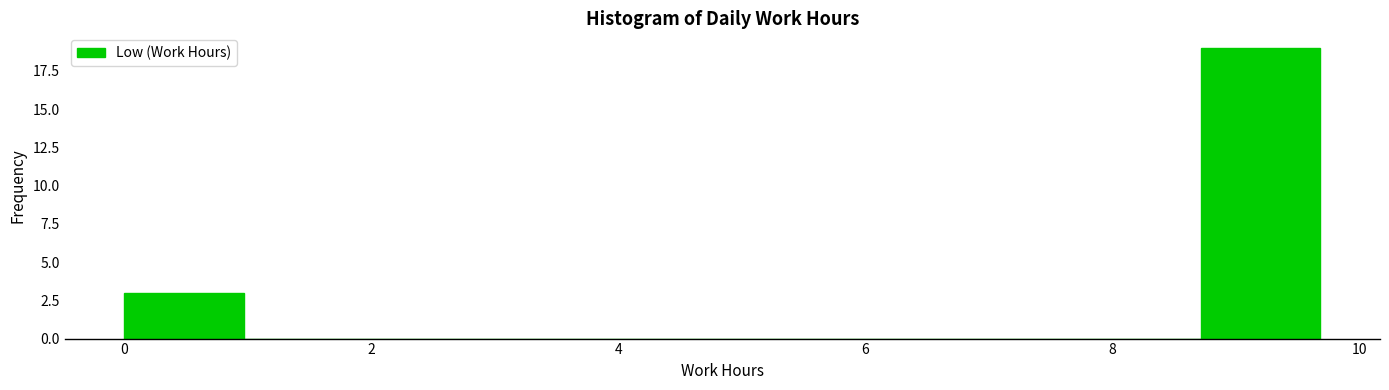

How tall is the bar that spans 8.8 to 9.6 on the x-axis? Neither the bar edges nor the heights are printed on the chart, so give them approximately, as read against the axes.

19